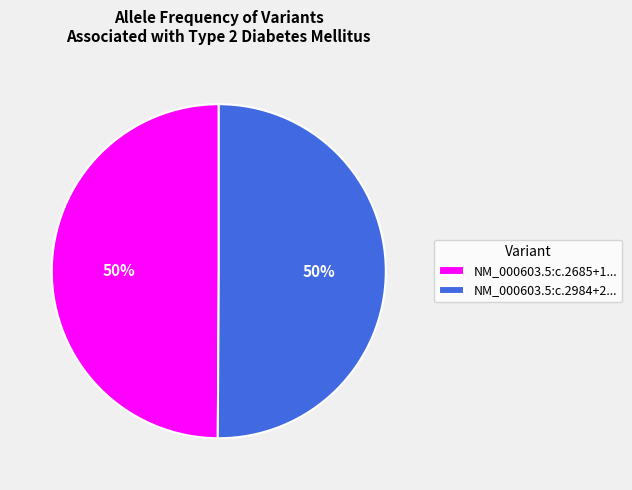

How many slices are in this pie chart?

2